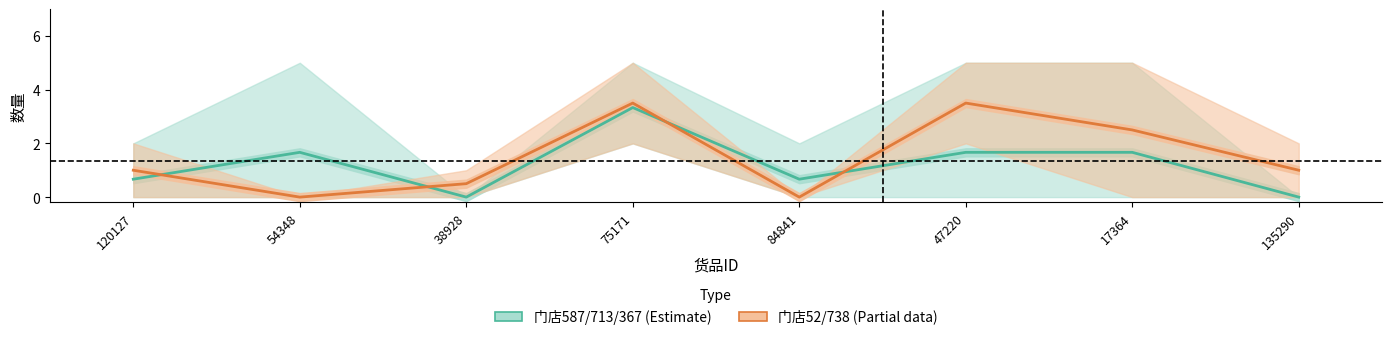

True or false: 门店587/713/367 (Estimate) has a value of -1.8 at 38928.

False